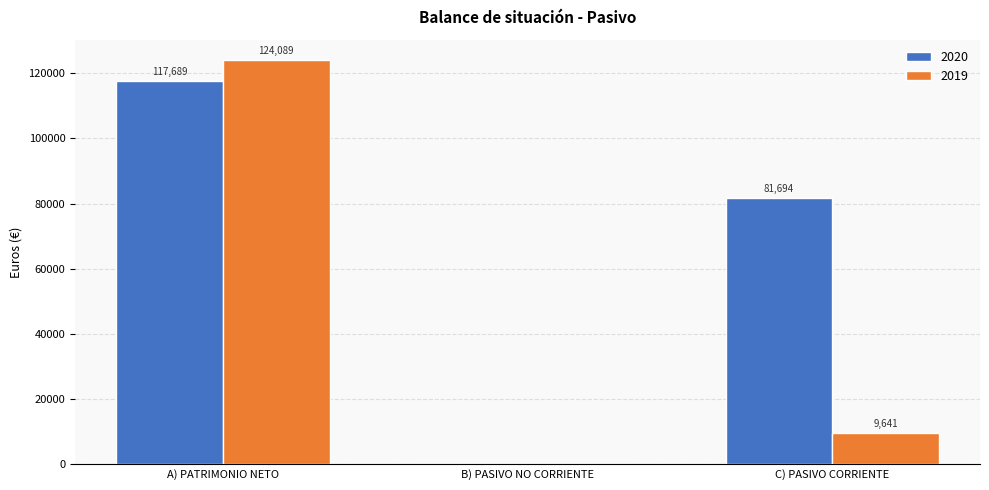

What are all the series names shown in the legend?

2020, 2019